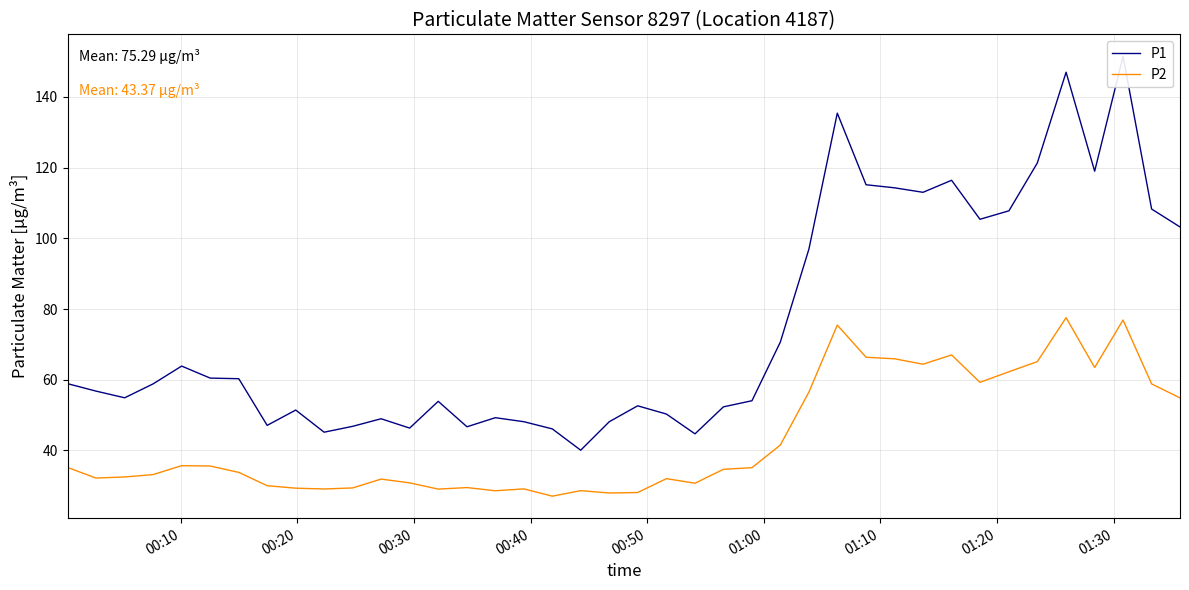

What is the lowest value of the P2 series?

27.1